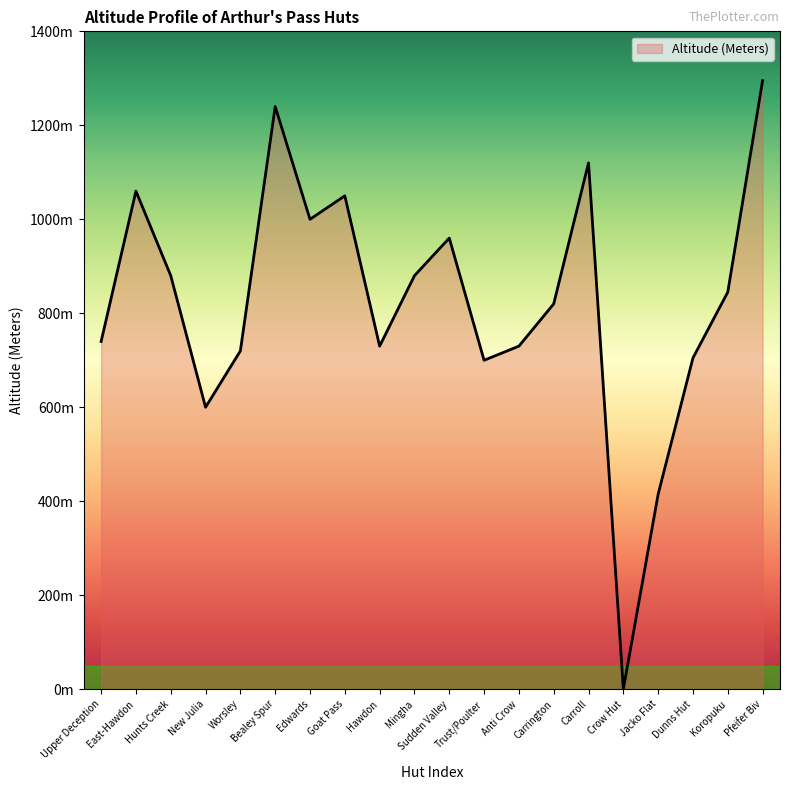

Does the chart have visible grid lines?

No